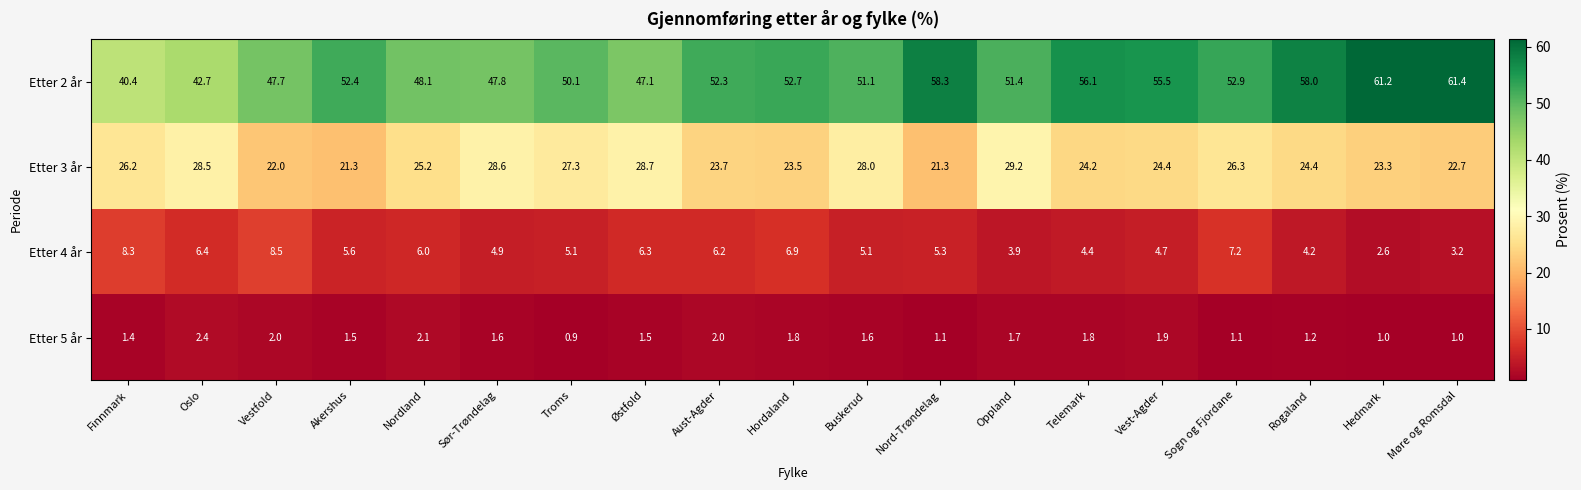

Which series has the widest spread of values?

Etter 2 år